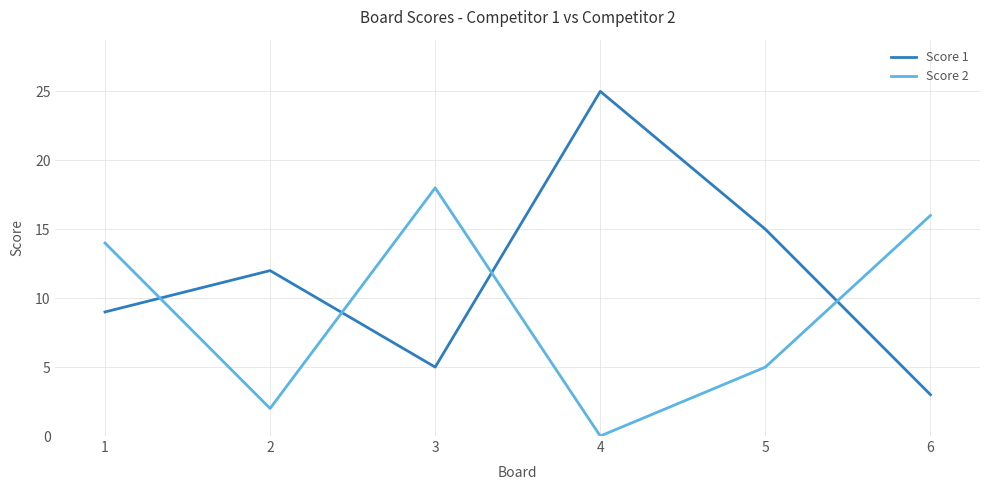

How many interior local valleys does the Score 1 series have?

1